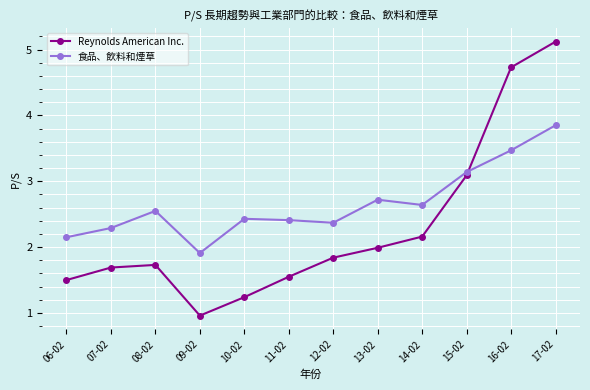

True or false: 食品、飲料和煙草 has a value of 3.5 at 16-02.

True